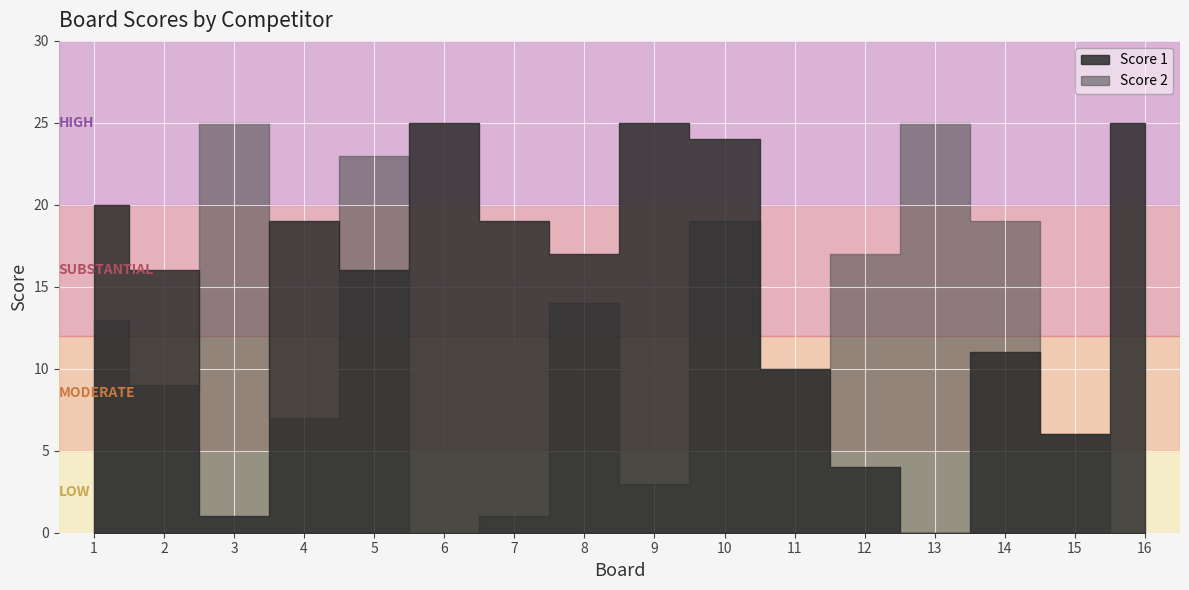

Reading left to right, what are all the values shown in this chart?

Score 1: 20	16	1	19	16	25	19	17	25	24	10	4	0	11	6	25
Score 2: 13	9	25	7	23	0	1	14	3	19	10	17	25	19	6	0